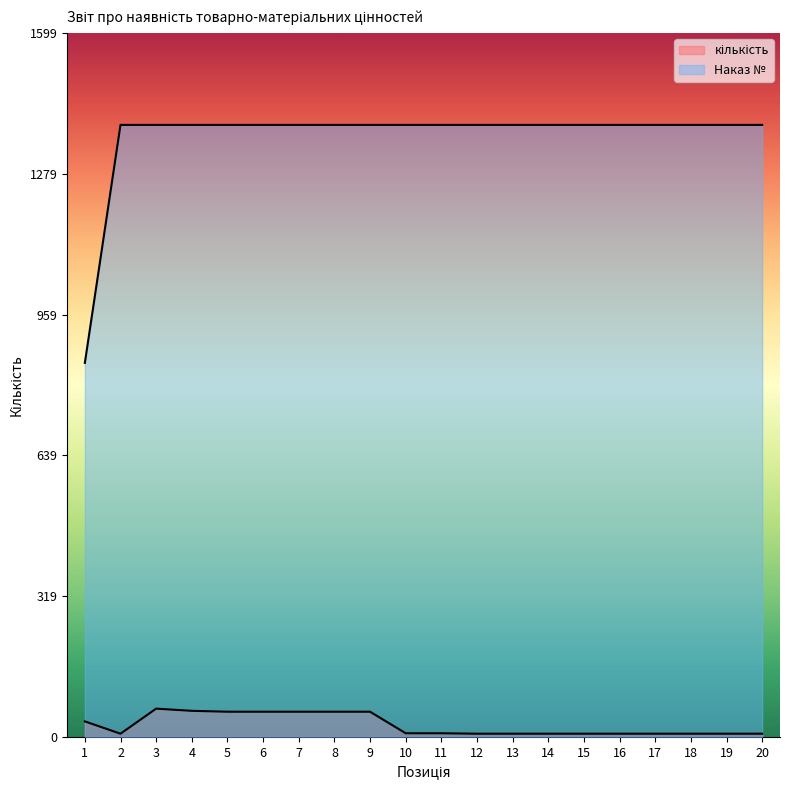

What is the value of the Наказ № point at the 16th from the left?

1391